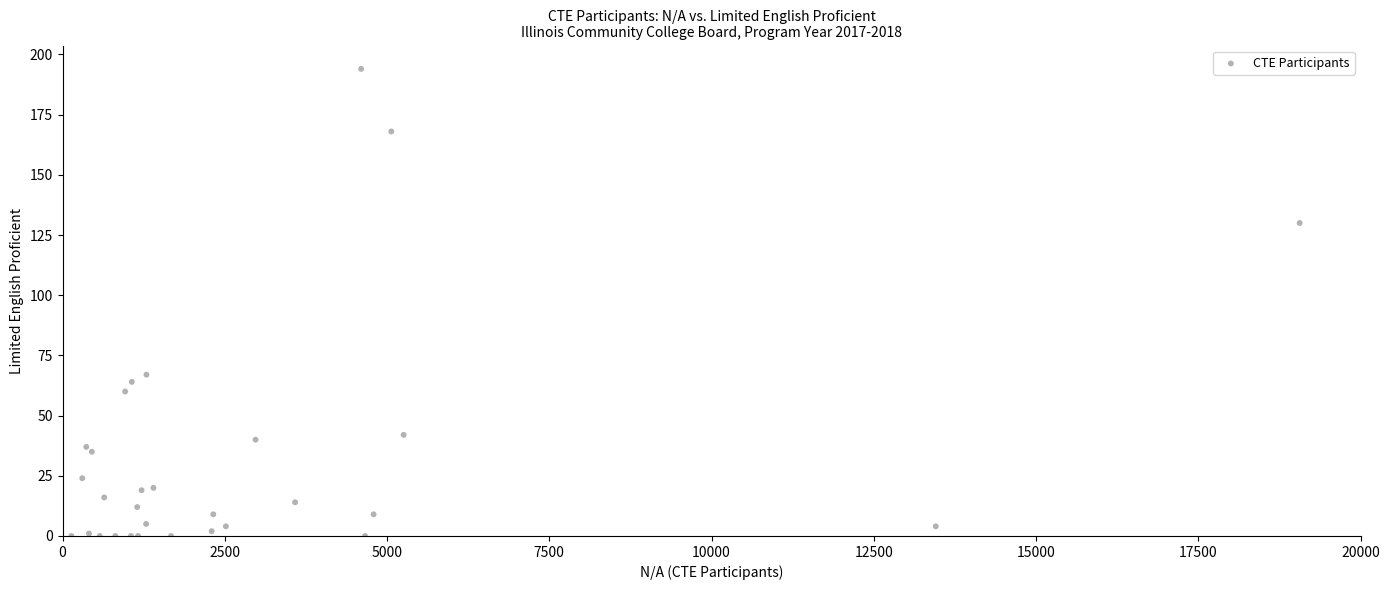

What Y value in the scatter plot is closest to 97?

67